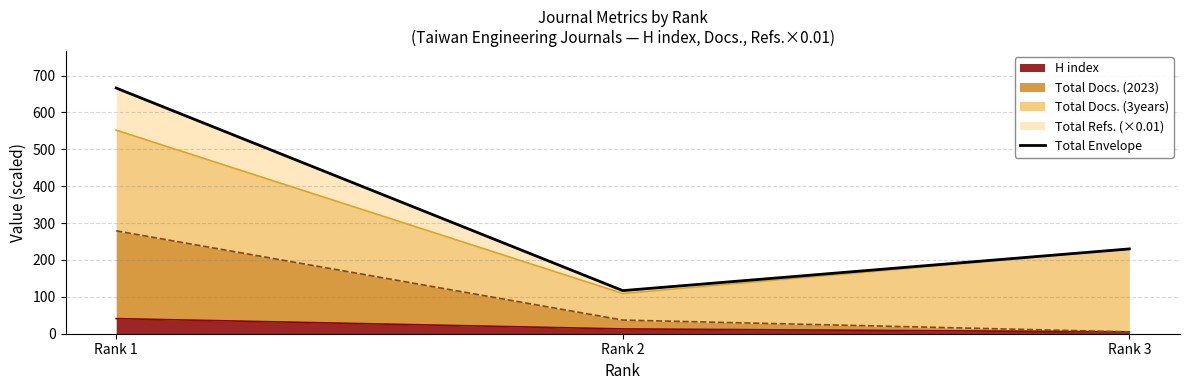

True or false: the data shows 230.0 at Rank 3.

True